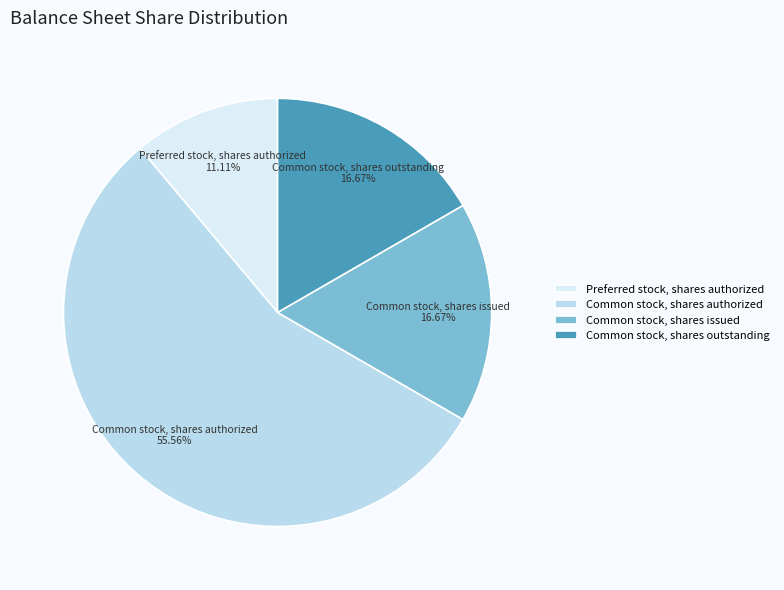

Which slice is the largest?

Common stock, shares authorized